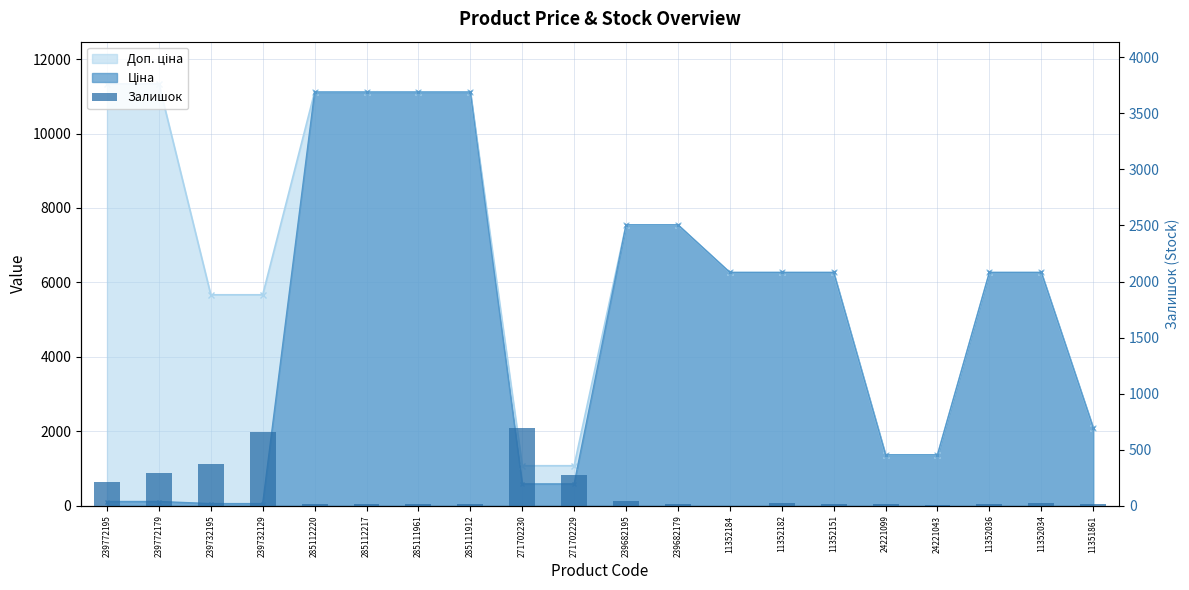

List the labels in order of value, largest first.

271702230, 239732129, 239732195, 239772179, 271702229, 239772195, 239682195, 11352034, 11352182, 11352036, 285112220, 285112217, 285111961, 11352151, 285111912, 239682179, 24221099, 11351861, 24221043, 11352184